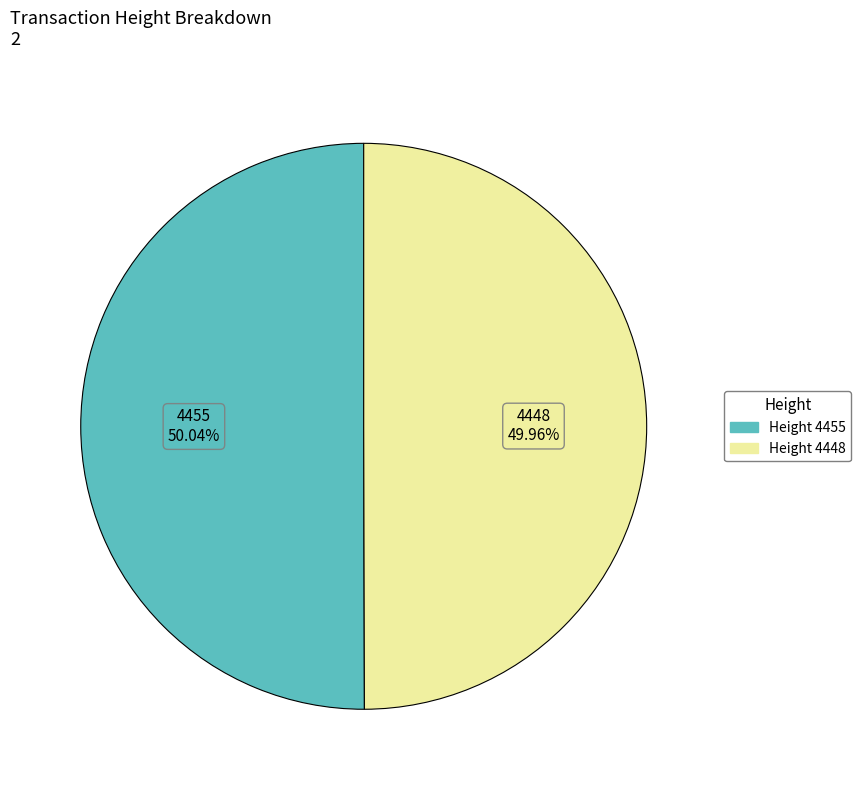

Is there a majority slice in this chart?

Yes